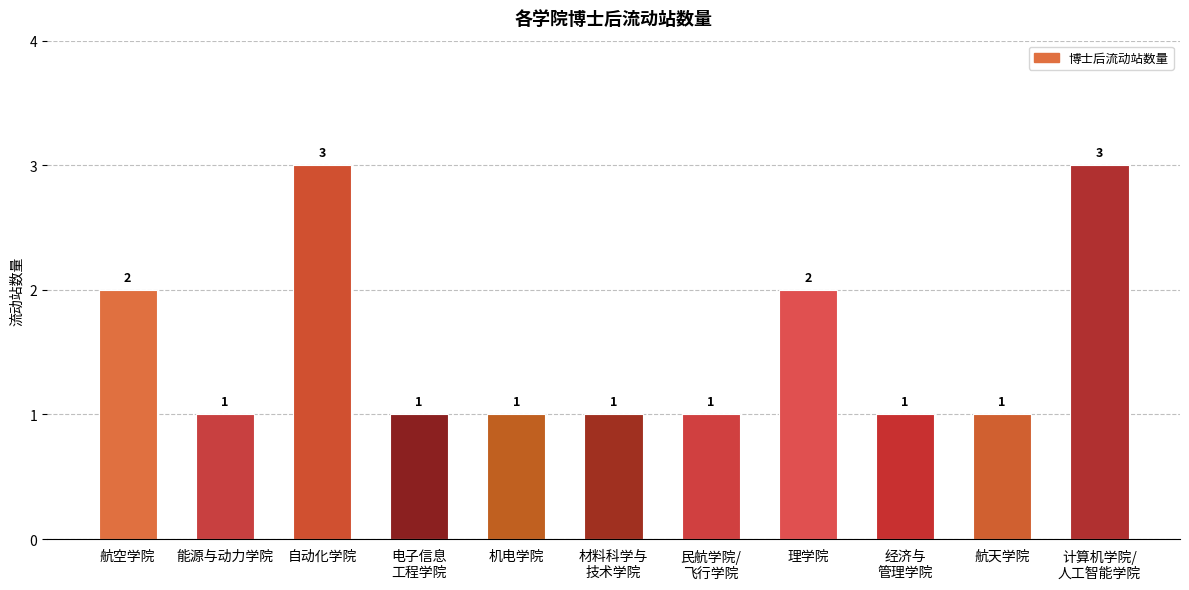

How many values are between 1 and 2?

9